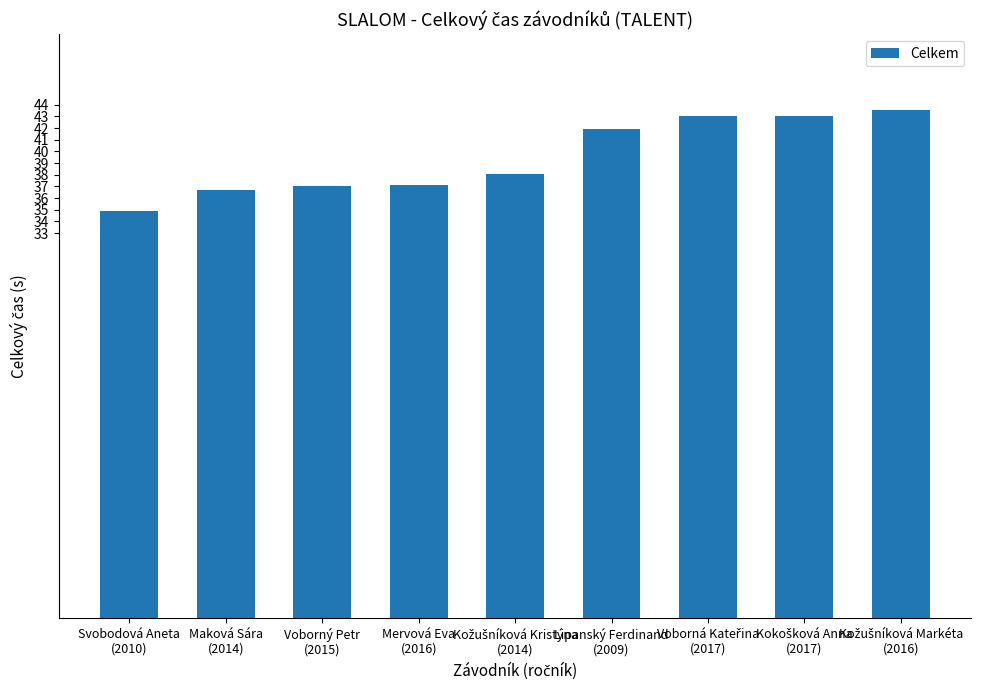

What is the minimum value shown in the chart?

34.9